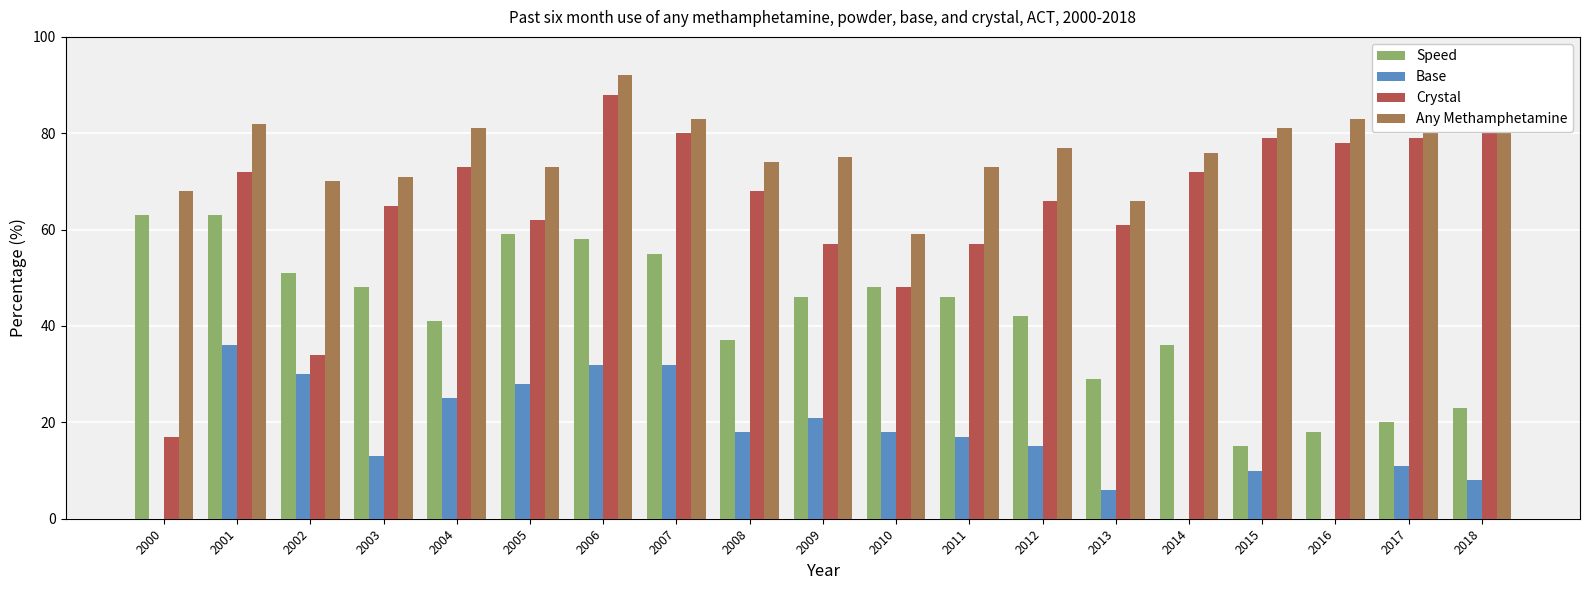

Is it true that Crystal equals 48.2 at 2014?

False